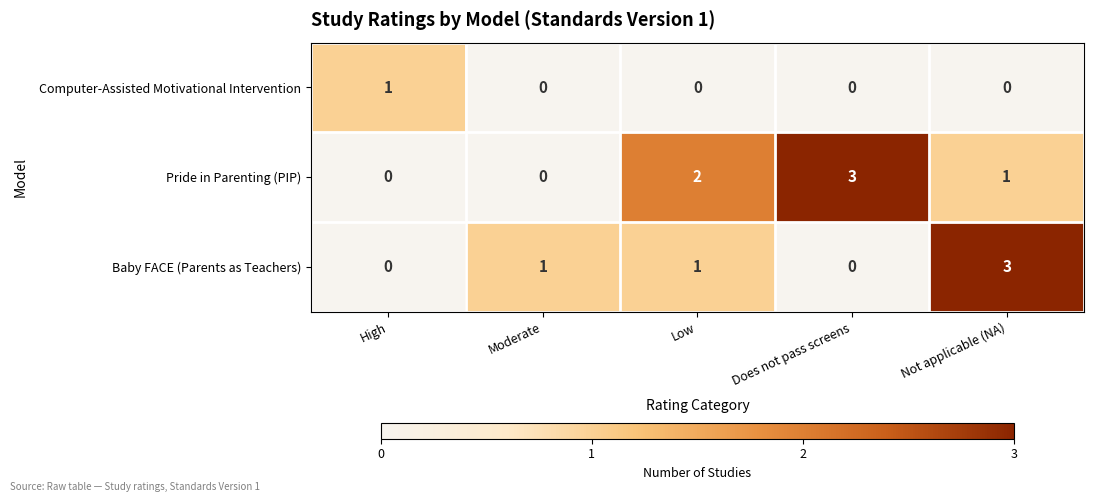

What is the difference between the maximum and minimum values in the Pride in Parenting (PIP) series?

3